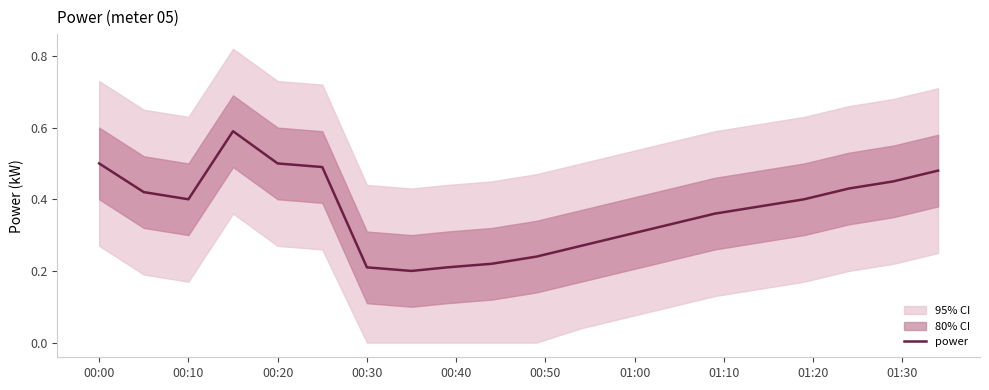

The power series shows 0.9 at 00:00. True or false?

False